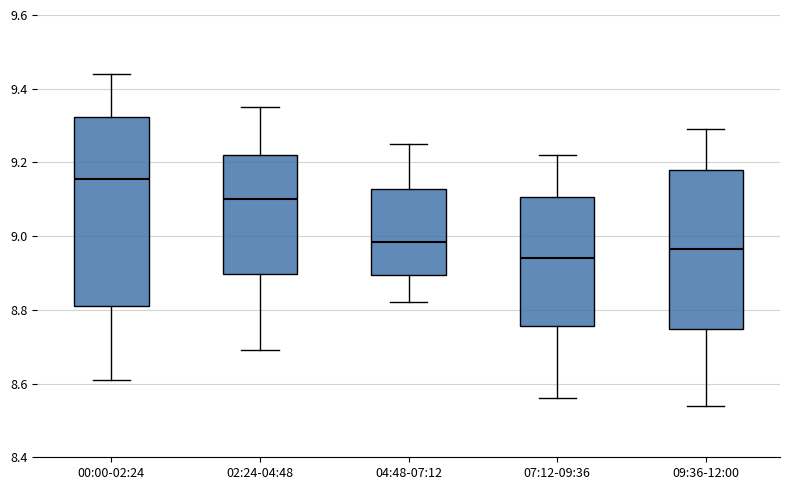

Which box is the tallest, from its lower edge to its upper edge?

00:00-02:24